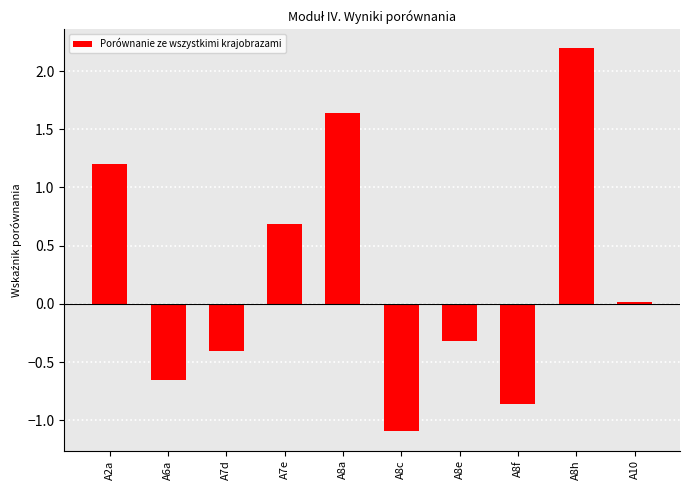

How many data points are above 0?

5